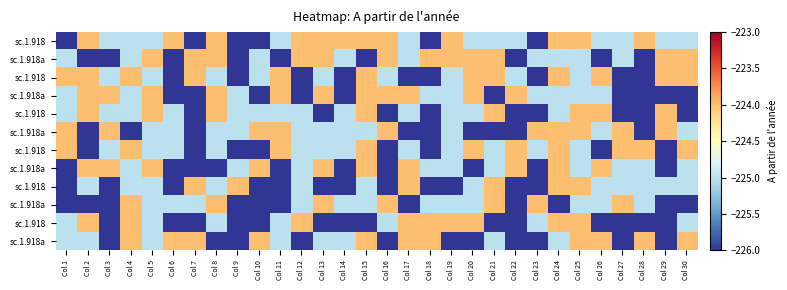

Between Col 5 and Col 16, which is larger?

Col 16